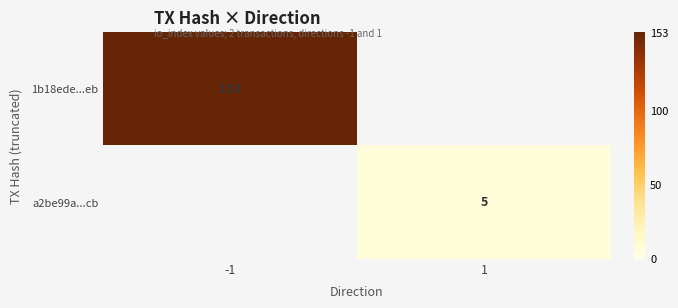

True or false: a2be99a...cb has a value of 5 at 1.

True